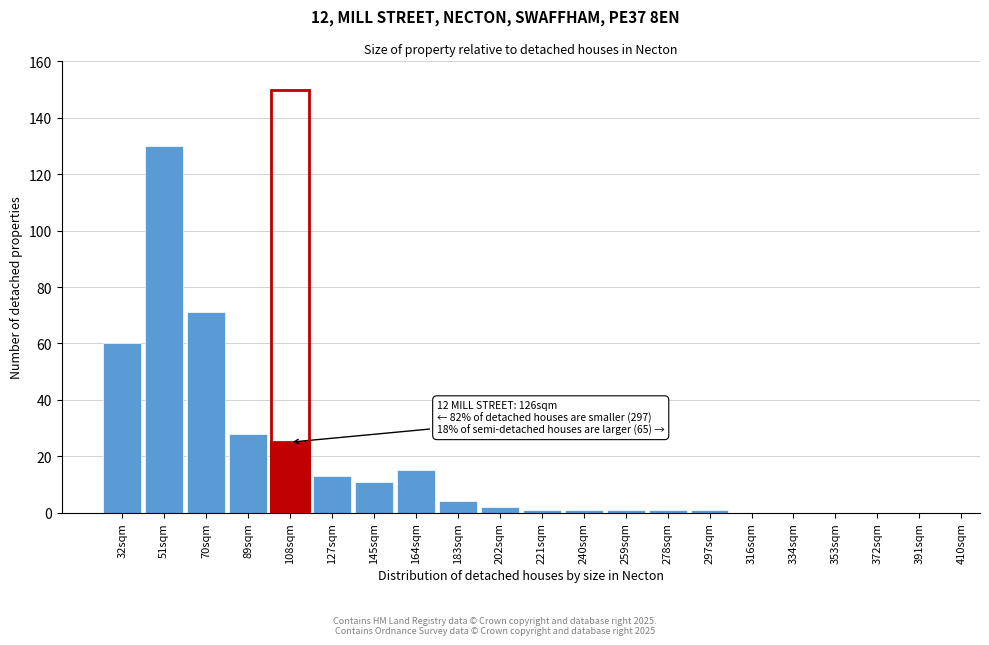

Reading left to right, what are all the values shown in this chart?

32sqm=60	51sqm=130	70sqm=71	89sqm=28	108sqm=25	127sqm=13	145sqm=11	164sqm=15	183sqm=4	202sqm=2	221sqm=1	240sqm=1	259sqm=1	278sqm=1	297sqm=1	316sqm=0	334sqm=0	353sqm=0	372sqm=0	391sqm=0